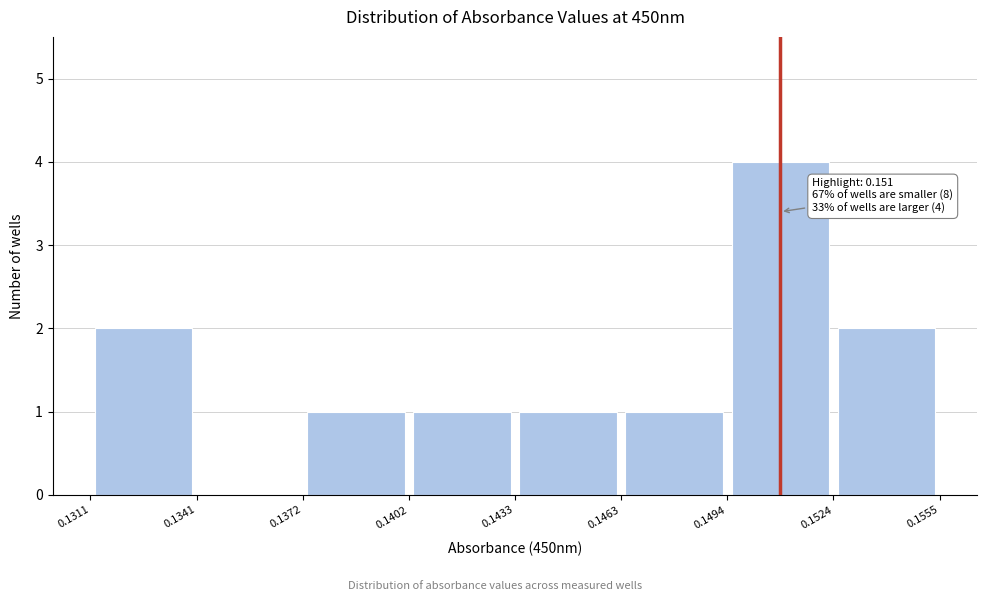

Which range on the x-axis has the tallest bar?

0.1494 to 0.1524